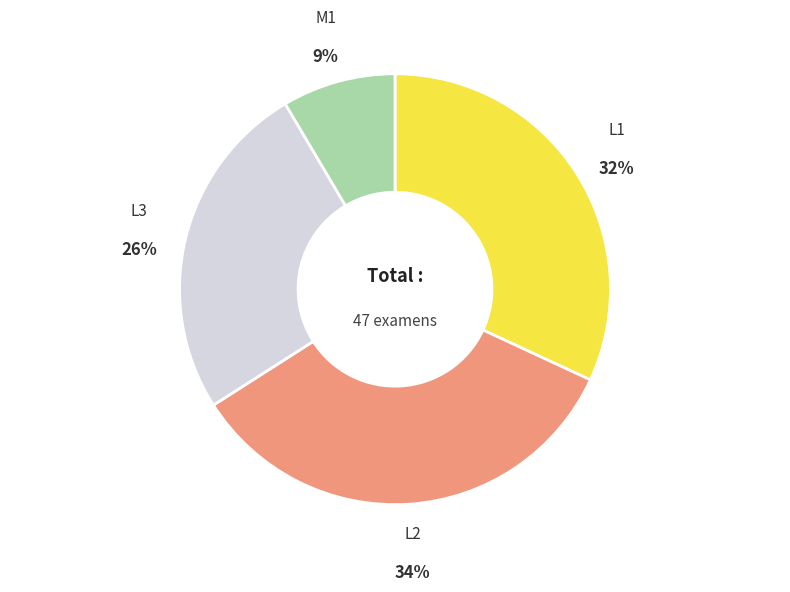

Does any single category account for the majority?

No